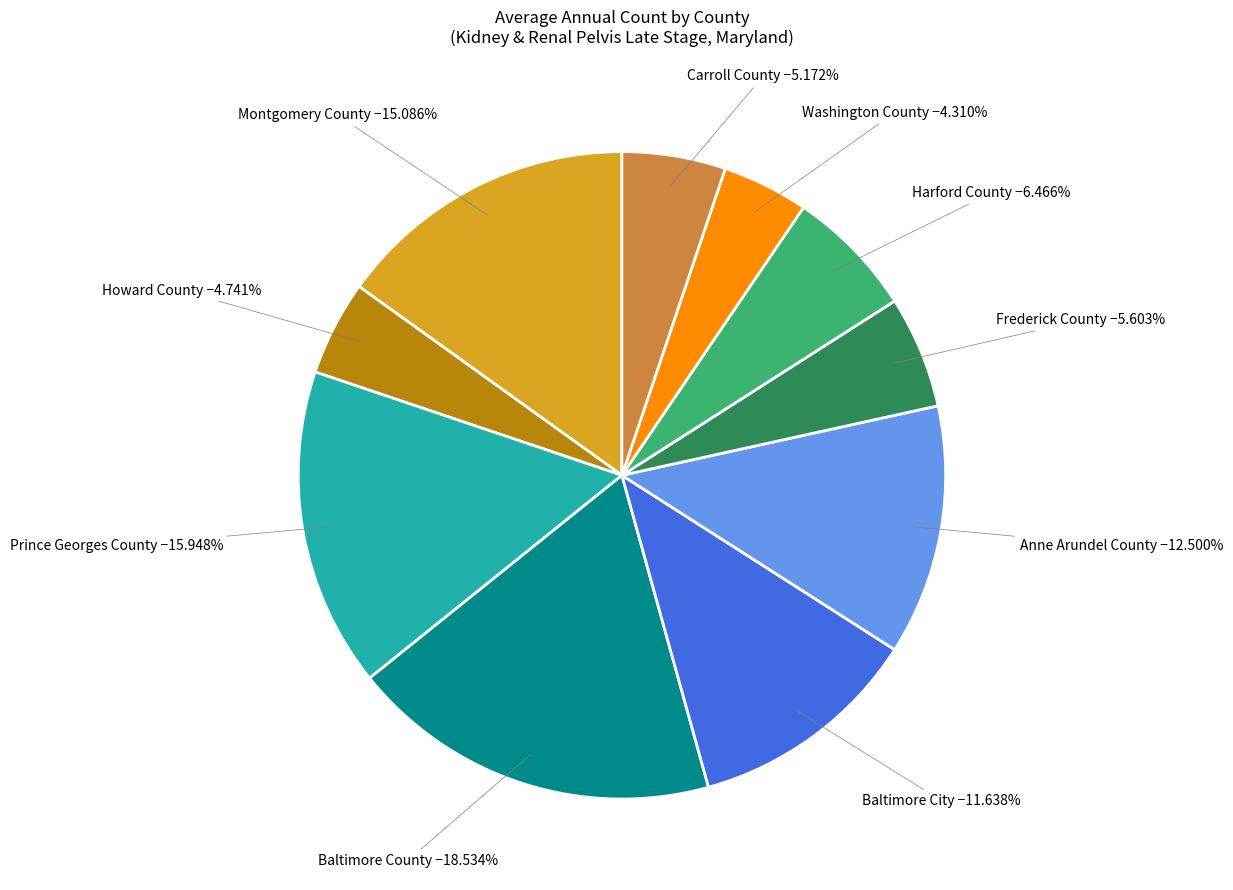

Does any single category account for the majority?

No